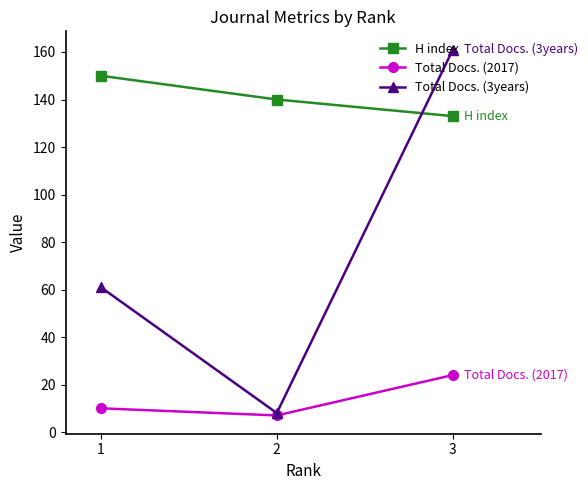

Reading right to left, extract all data points from this chart.

H index: 133	140	150
Total Docs. (2017): 24	7	10
Total Docs. (3years): 161	8	61